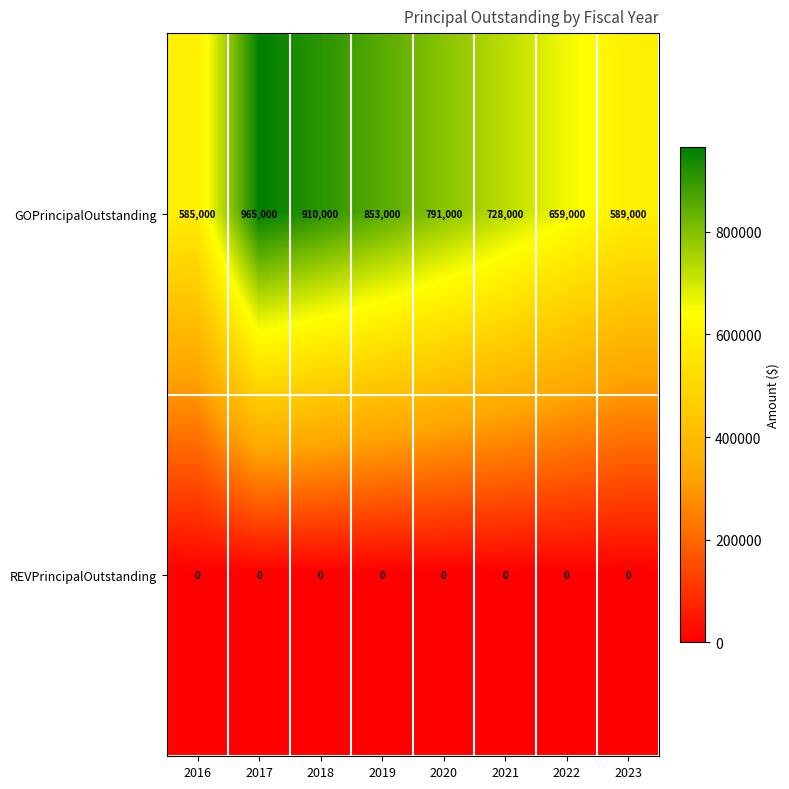

At which label does GOPrincipalOutstanding reach its peak?

2017